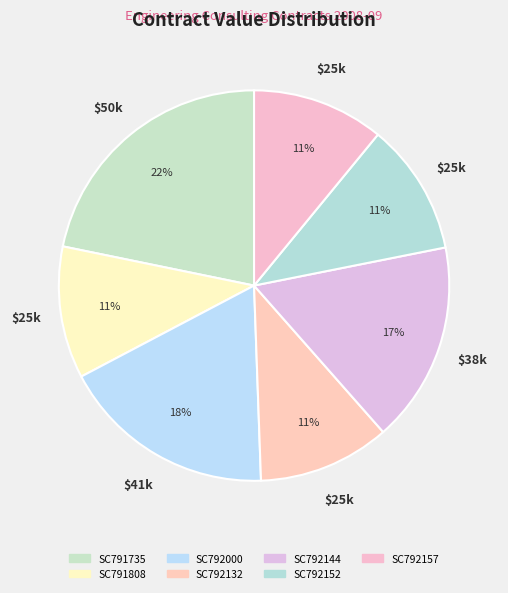

To the nearest percent, what is the combined percentage of SC792157 and SC792152?

22%